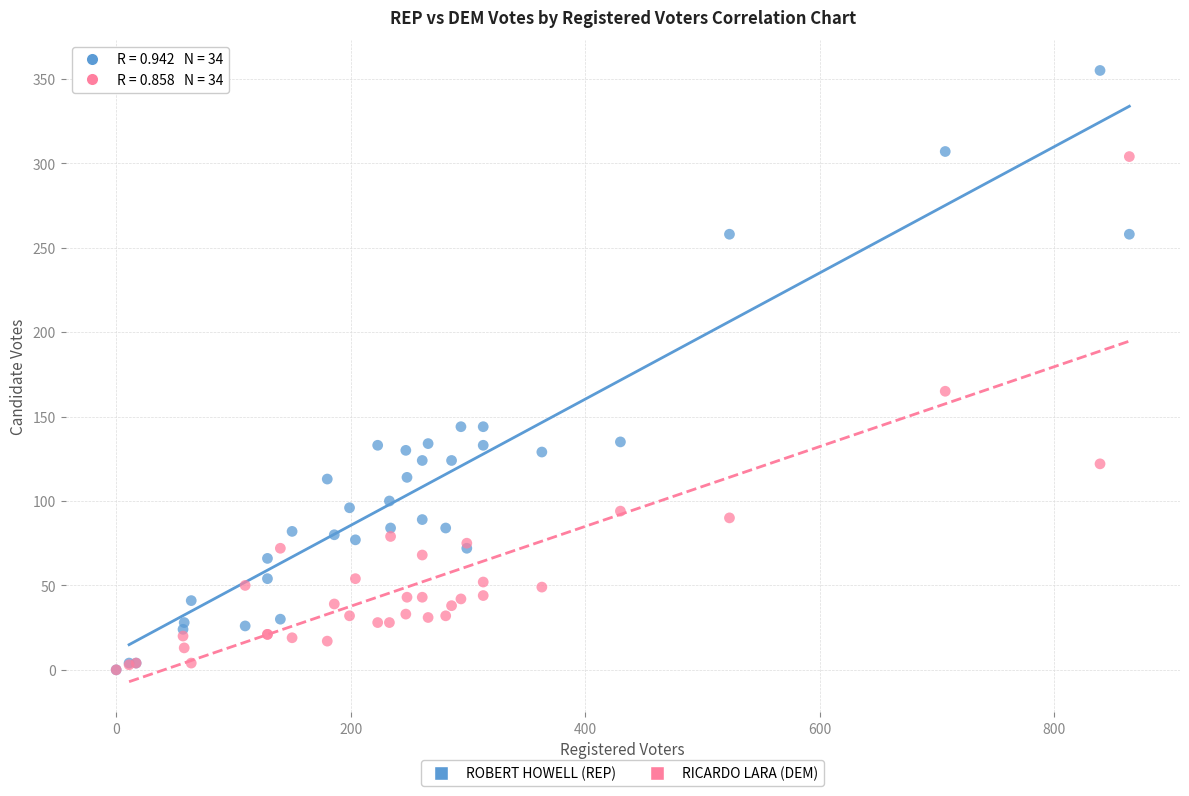

In the ROBERT HOWELL (REP) series, what Y value is closest to 177?

144